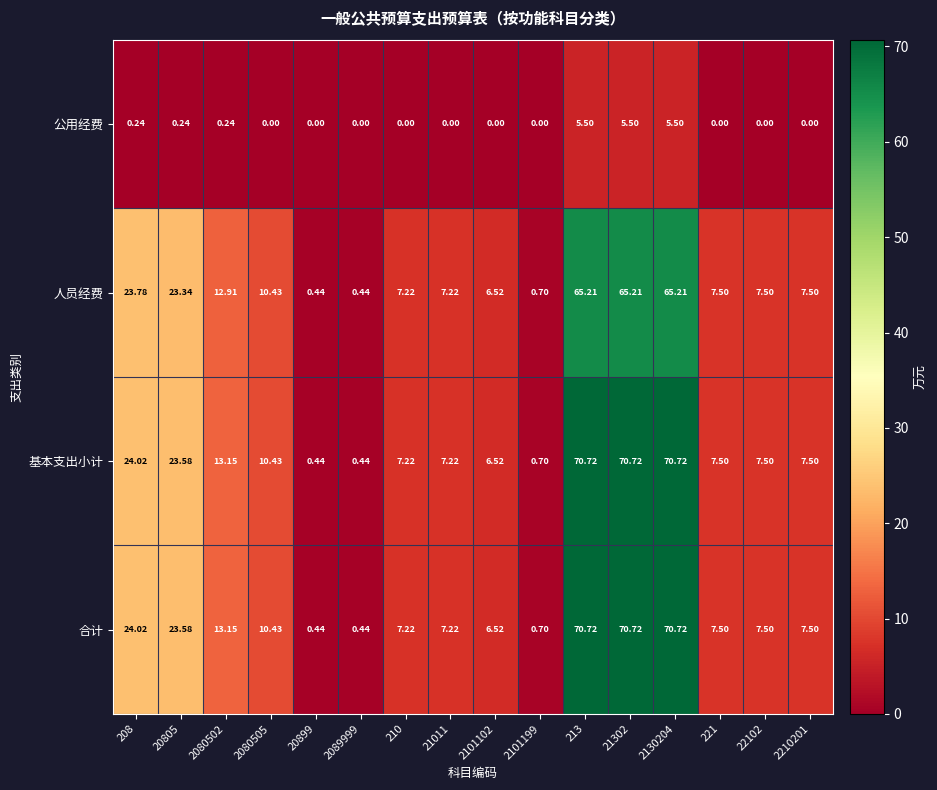

Is the value of 基本支出小计 at 21302 greater than the value of 公用经费 at 21011?

Yes